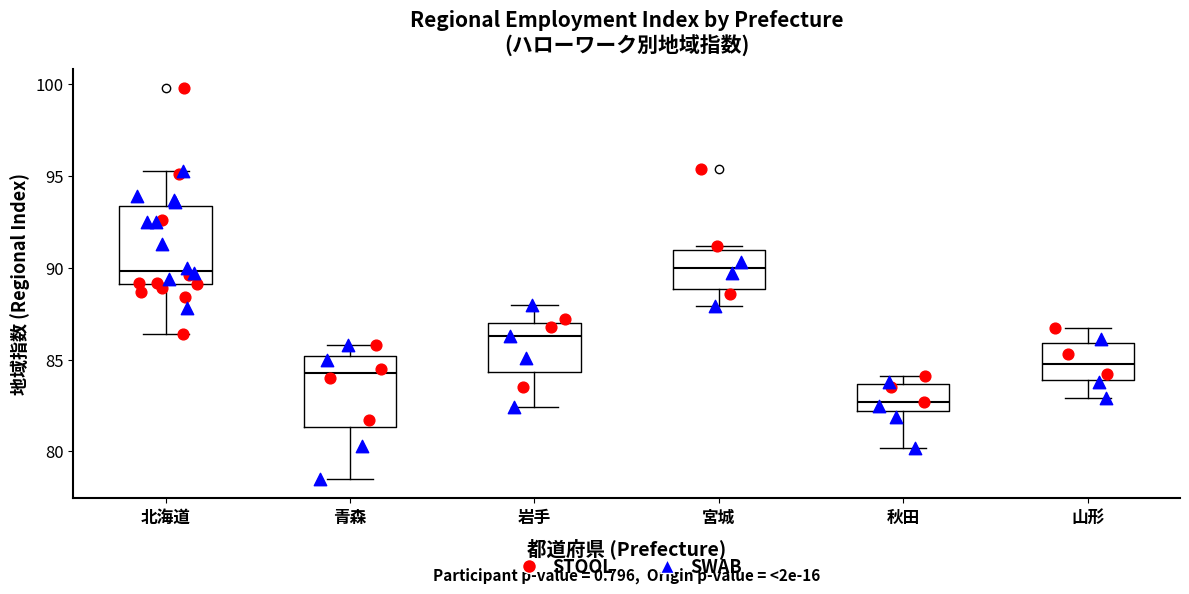

Reading left to right, transcribe this box plot: for each box, give where its median line is, the range the box spans, and where its two whiskers end, as read against the y-axis. The values are not printed on the chart, so give them approximately, as read against the axis.

北海道: median 90.0, box 89.0 to 93.5, whiskers 86.5 to 95.5
青森: median 84.5, box 81.5 to 85.0, whiskers 78.5 to 86.0
岩手: median 86.5, box 84.5 to 87.0, whiskers 82.5 to 88.0
宮城: median 90.0, box 89.0 to 91.0, whiskers 88.0 to 91.0 (just above the box's upper edge)
秋田: median 82.5, box 82.0 to 83.5, whiskers 80.0 to 84.0
山形: median 85.0, box 84.0 to 86.0, whiskers 83.0 to 86.5